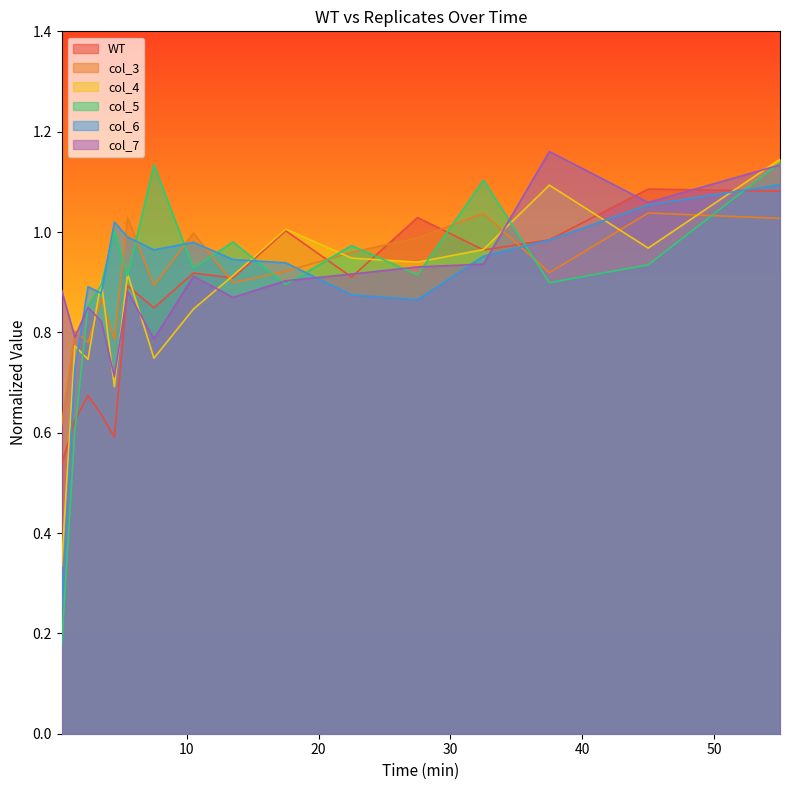

Which series has the largest range (max minus min)?

col_5